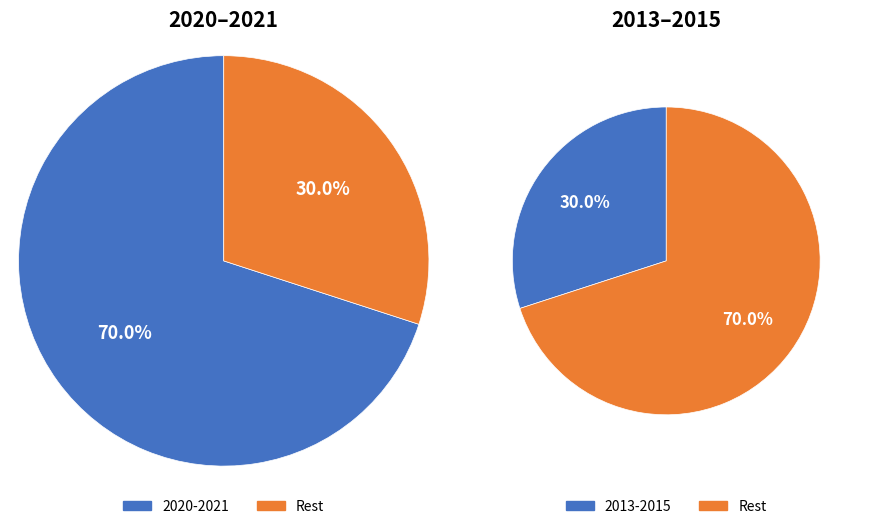

True or false: 2021 accounts for 13% of the total.

False